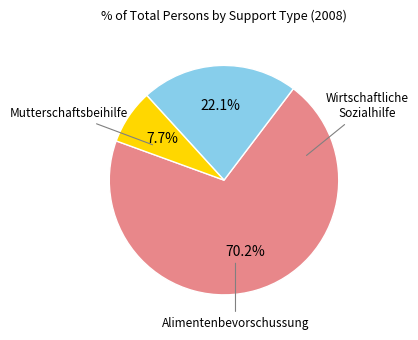

What is the smallest slice in the pie chart?

Mutterschaftsbeihilfe